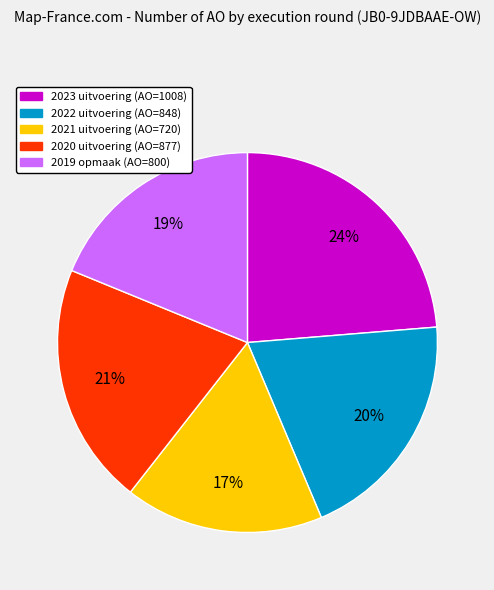

Between 2022 uitvoering and 2020 uitvoering, which is larger?

2020 uitvoering